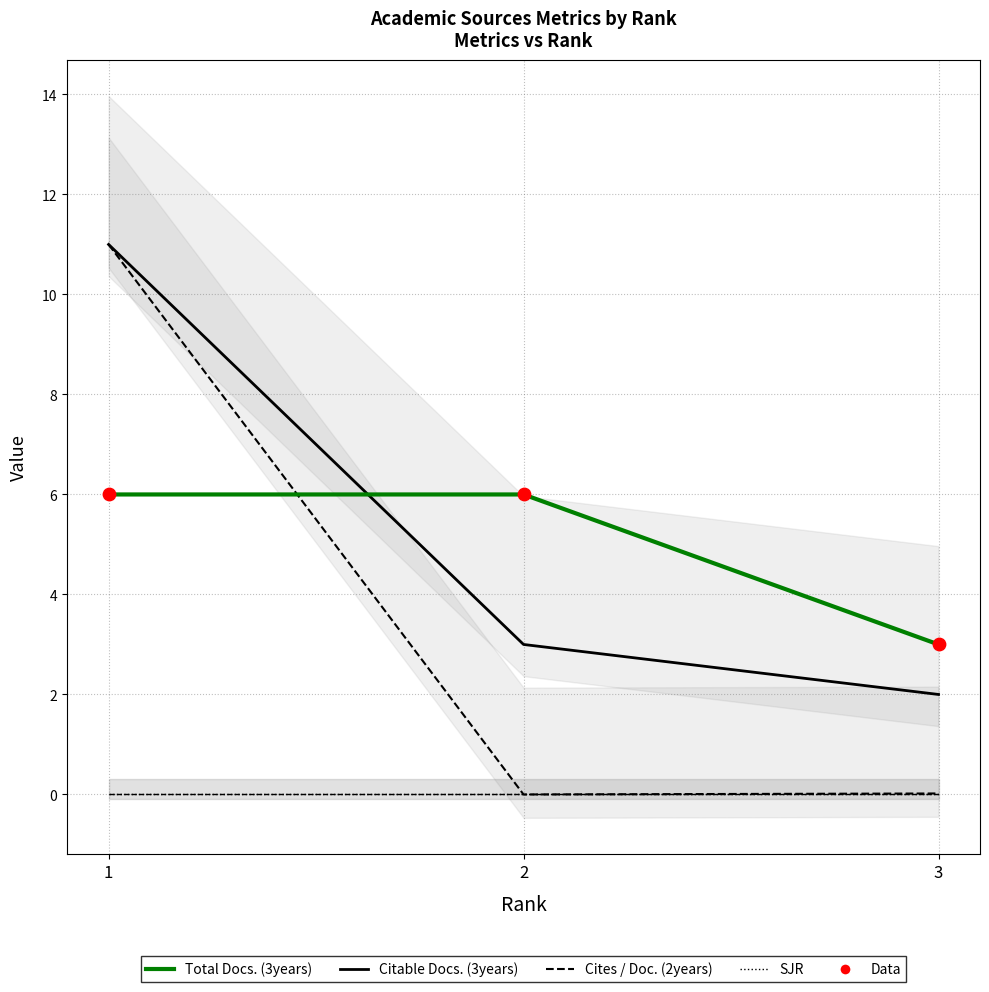

Is the value of Citable Docs. (3years) at 1 greater than the value of SJR at 1?

Yes